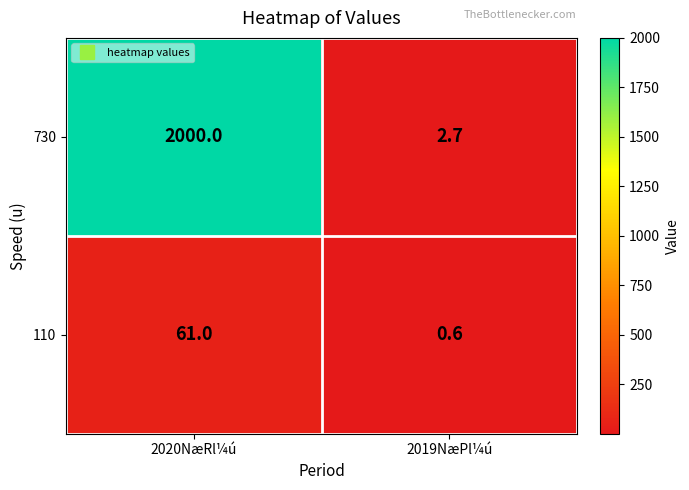

Which series has the largest total across all categories?

730